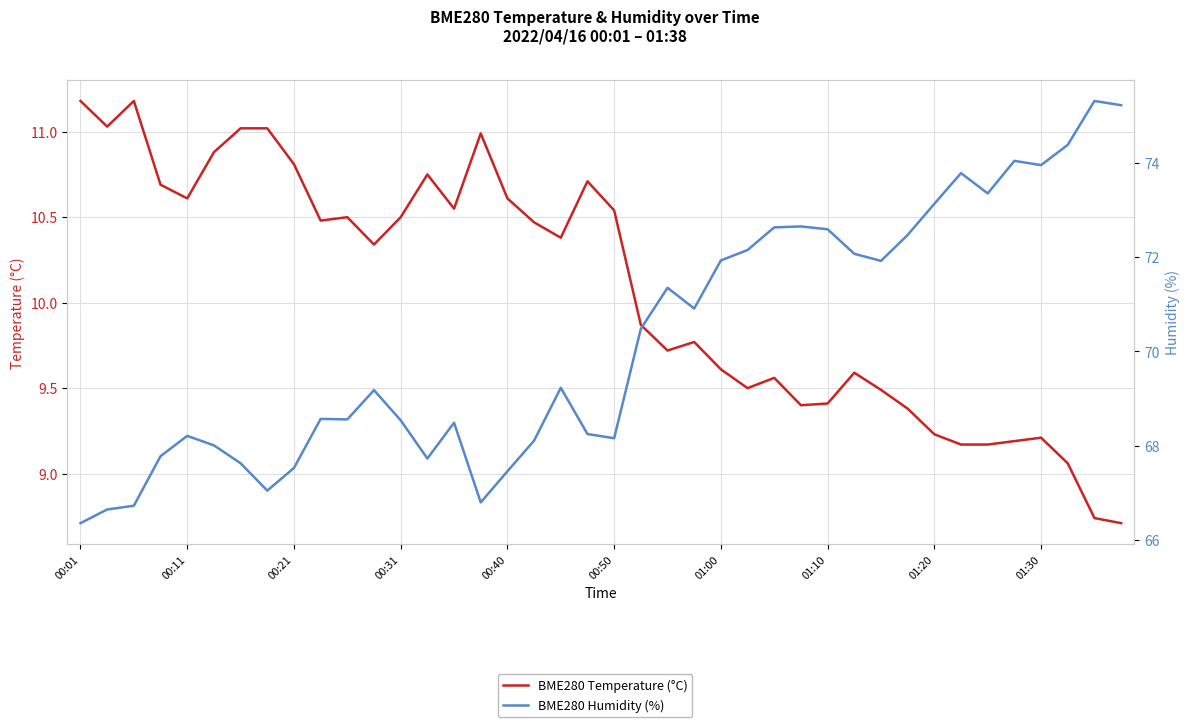

What is the minimum value shown in the chart?

8.7